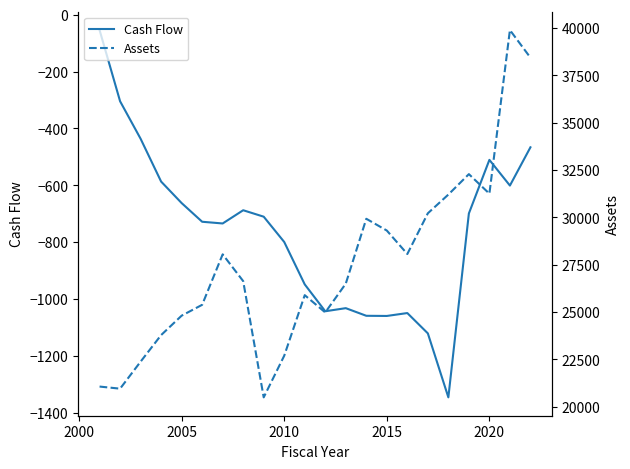

How many data points in Cash Flow are above -710?

10